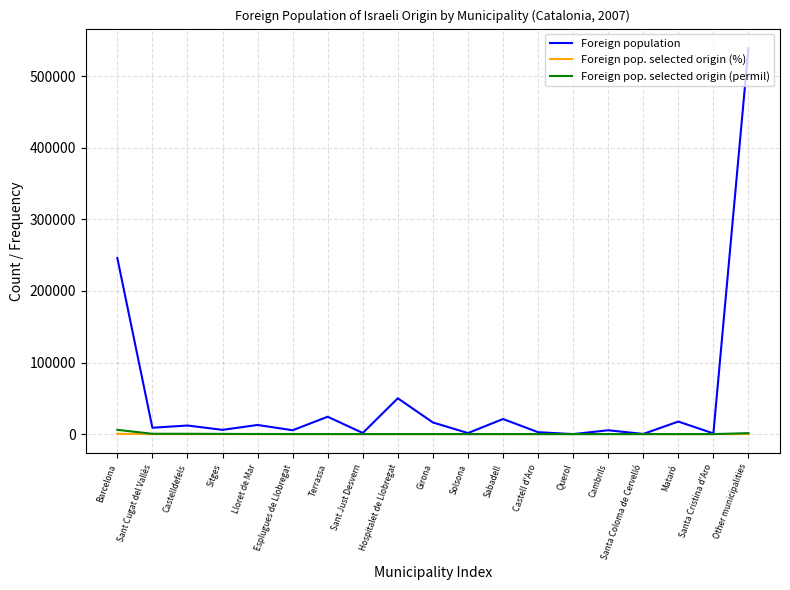

Which label corresponds to the largest value in the chart?

Other municipalities